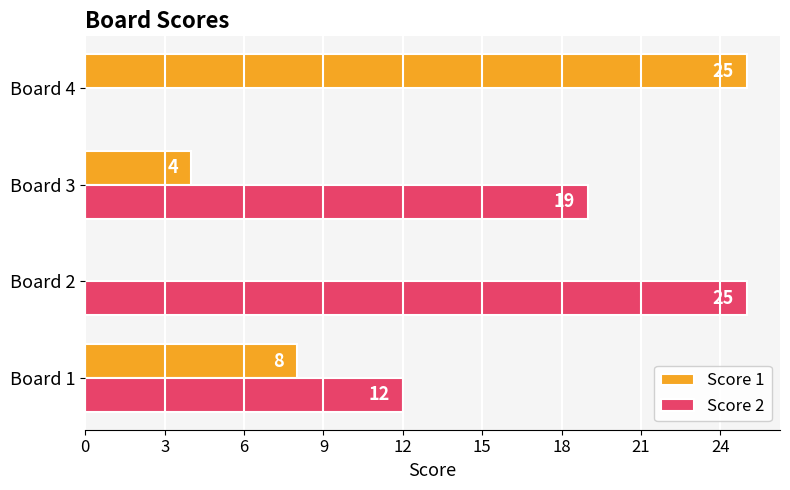

How many data points does each series have?

4